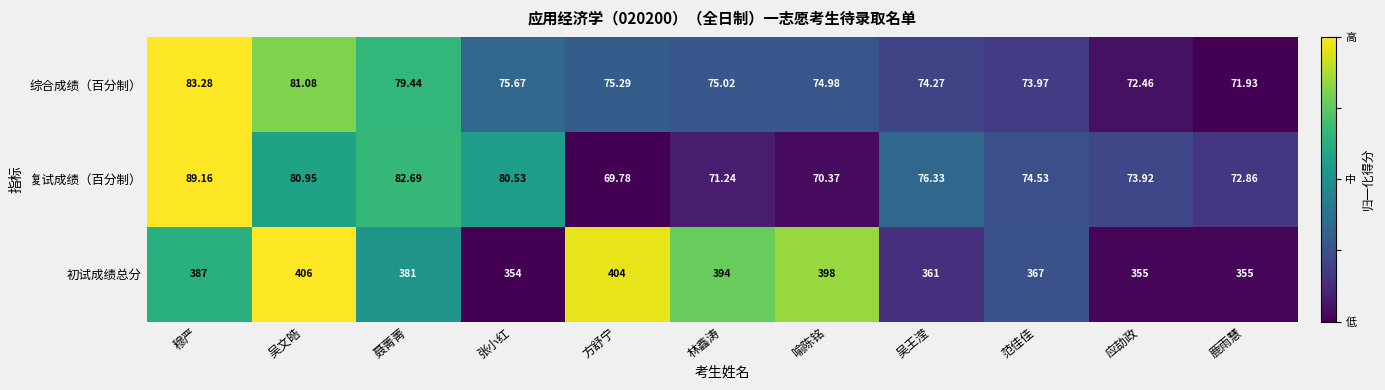

Which category has the lowest value in the 复试成绩（百分制） series?

方舒宁